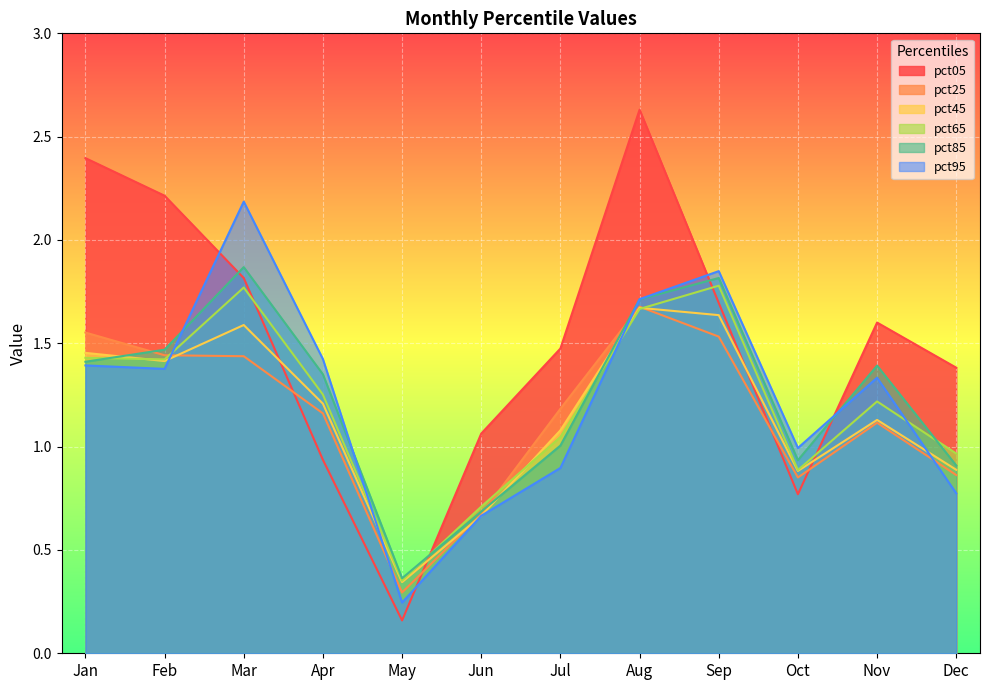

At which category is the sum across all series the highest?

Aug